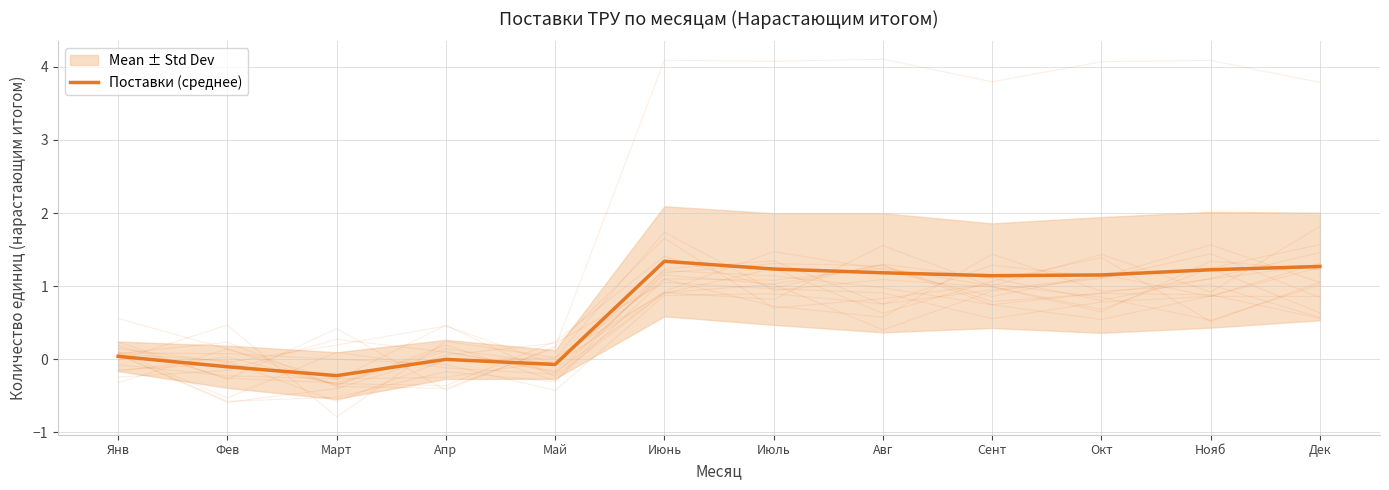

What is the label of the 12th point from the right?

Янв